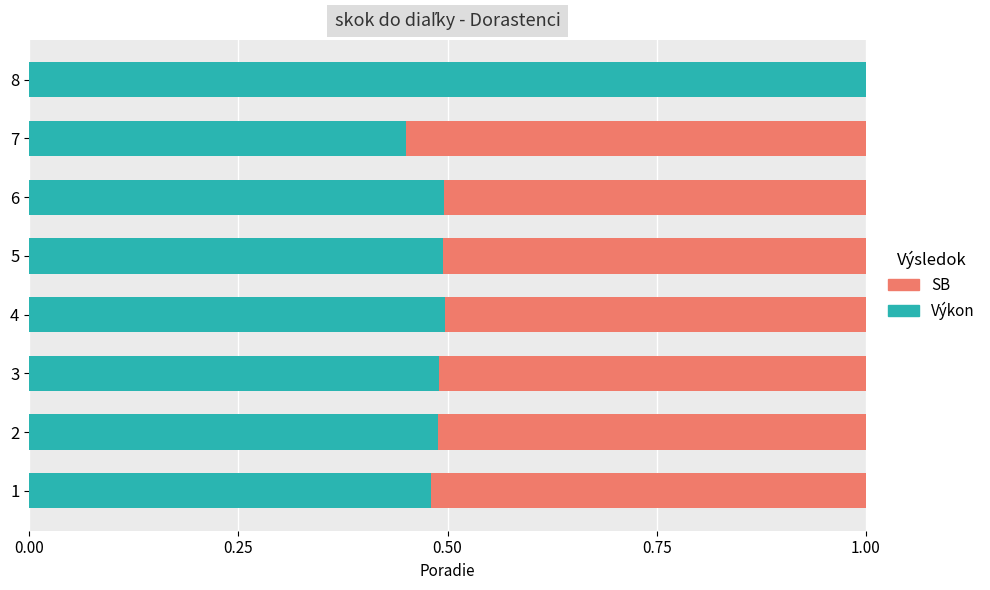

Rank the series by their maximum value, from lowest to highest.

SB, Výkon